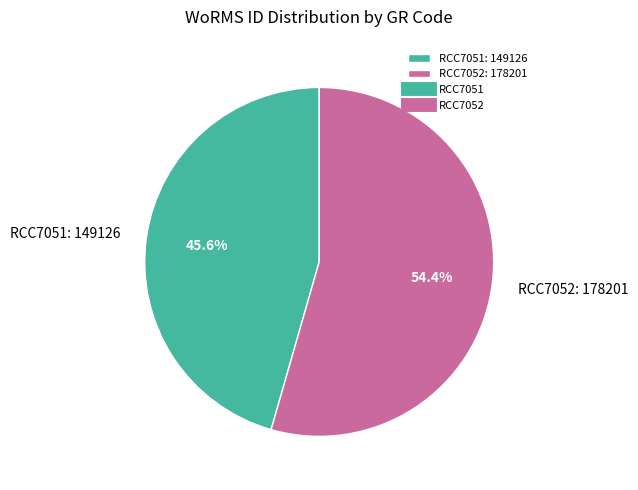

How many slices are in this pie chart?

2